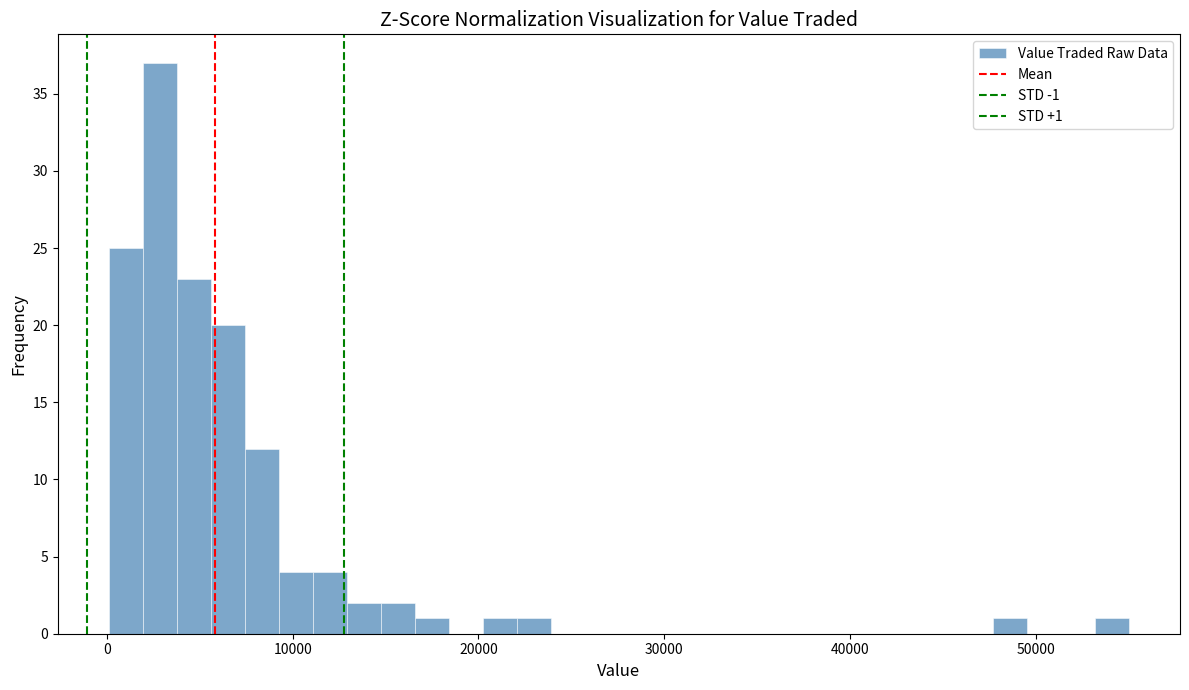

Around what value on the x-axis is the tallest bar? Give the approximate position of its centre, as read against the axis.

3000